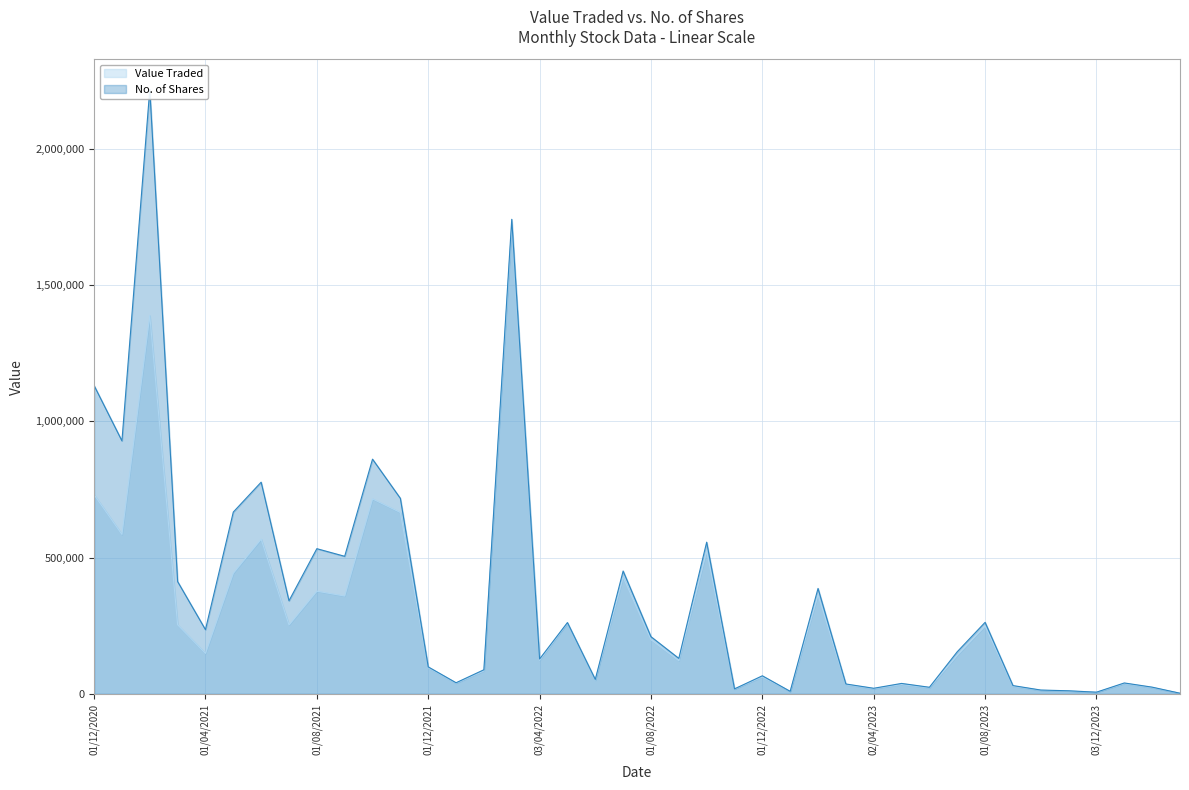

Where is No. of Shares nearest to the value 1110246?

01/12/2020